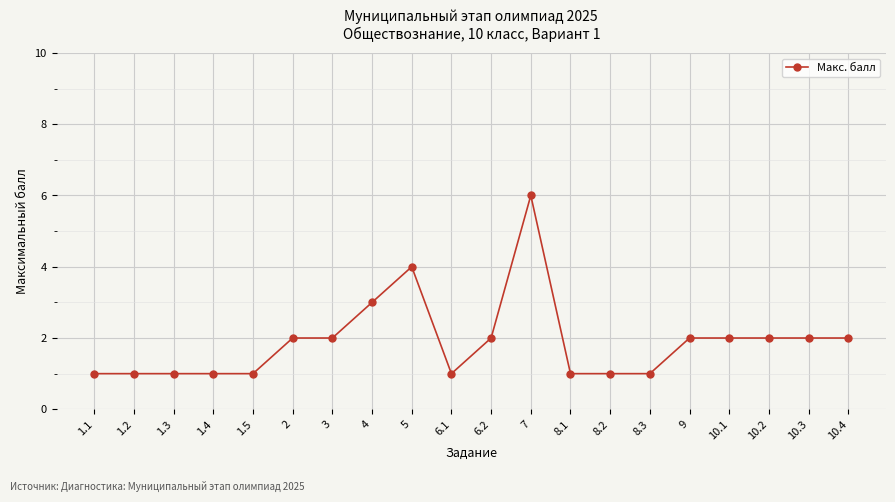

True or false: the data has more than 1 interior local peaks.

True